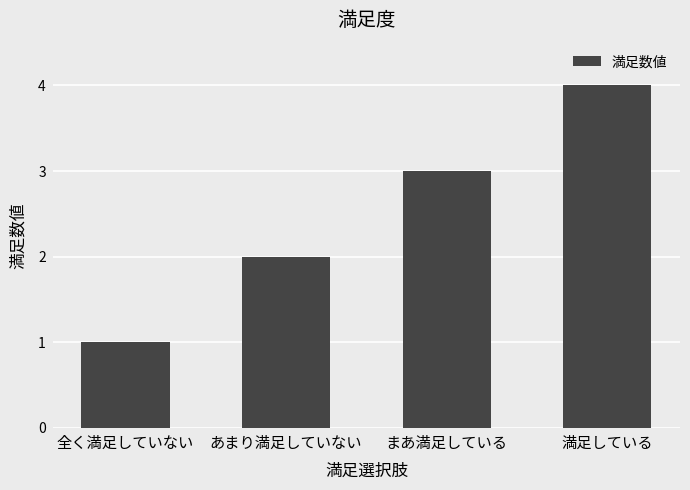

Count the values in the range 2 to 4.

3